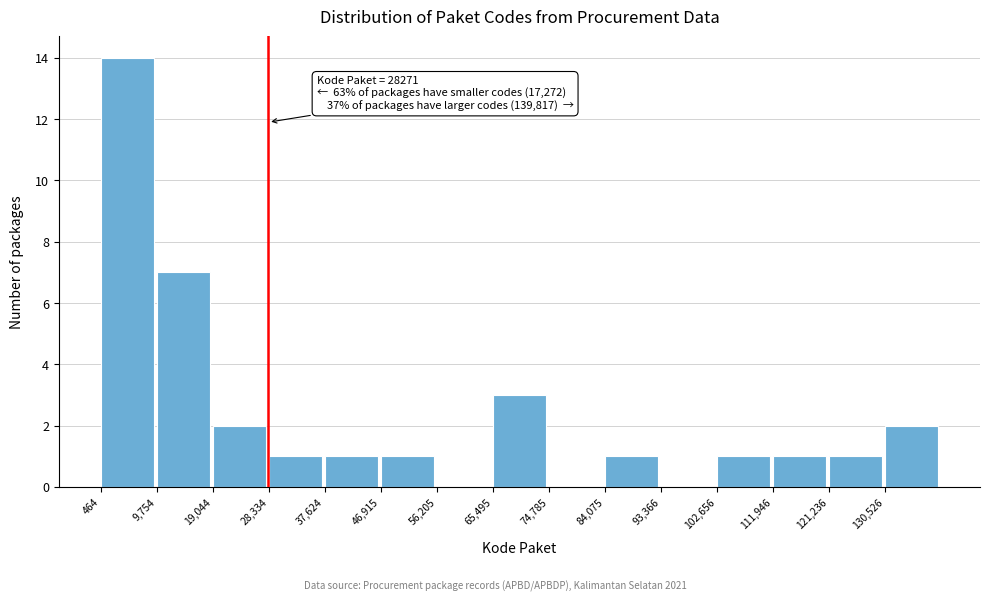

Over which range of the x-axis is the bar tallest?

0 to 10000